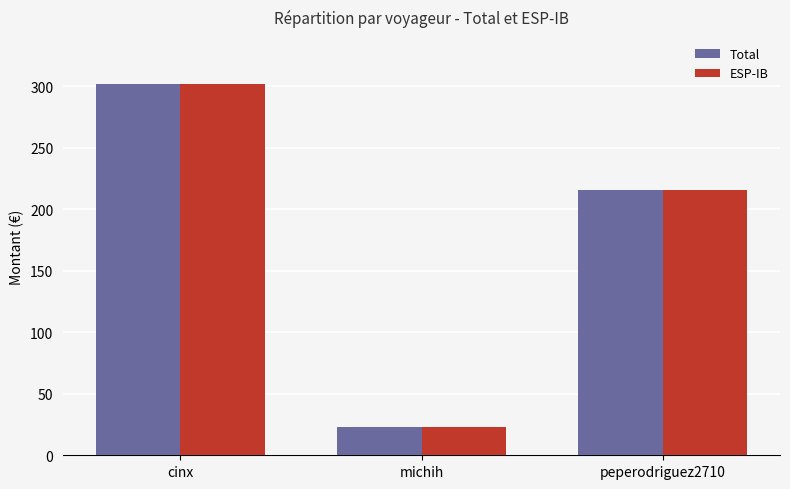

Rank the categories by ESP-IB value from lowest to highest.

michih, peperodriguez2710, cinx